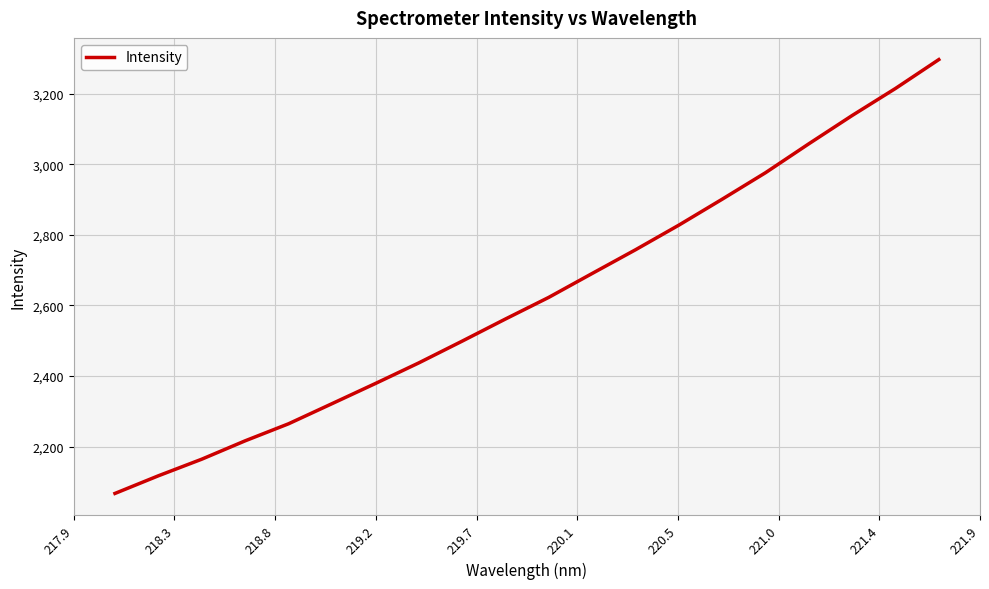

What is the smallest value displayed?

2067.7